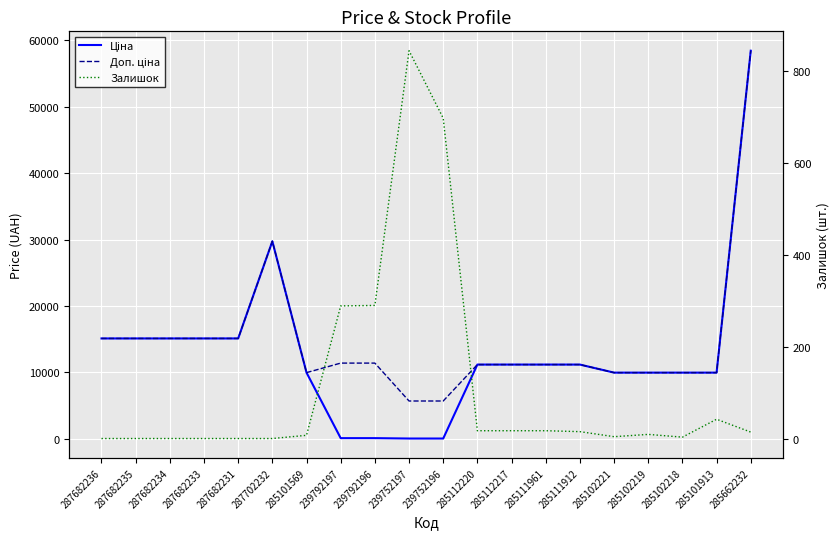

True or false: Доп. ціна and Ціна intersect in this chart.

False